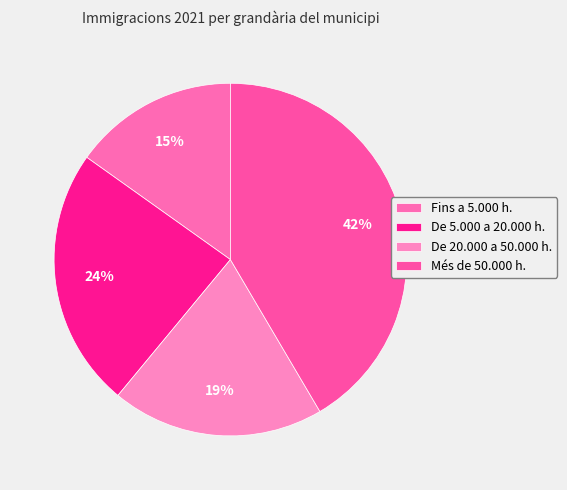

To the nearest percent, what is the difference between the De 20.000 a 50.000 h. and De 5.000 a 20.000 h. slice percentages?

4%